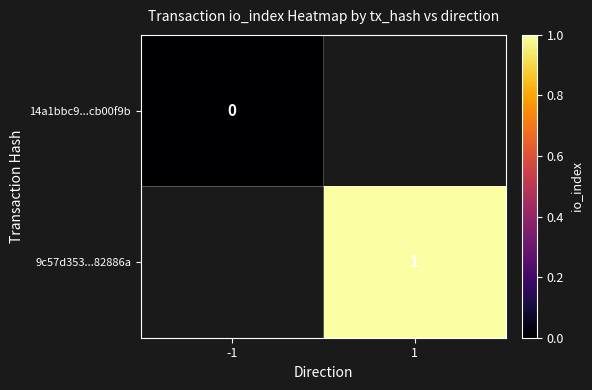

Is the value of 9c57d353...82886a at 1 greater than the value of 14a1bbc9...cb00f9b at -1?

Yes